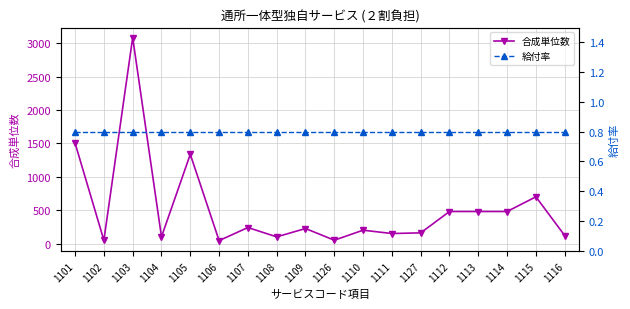

Is this an area chart (filled region under the line)?

No